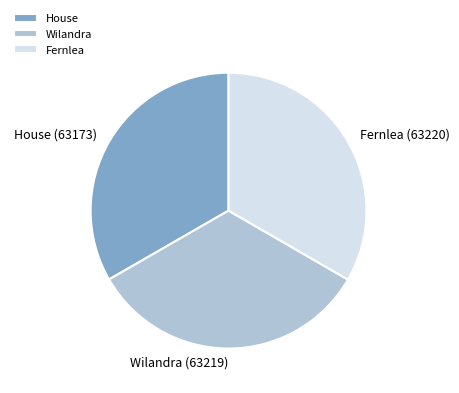

Is the sum of House and Wilandra greater than half?

Yes